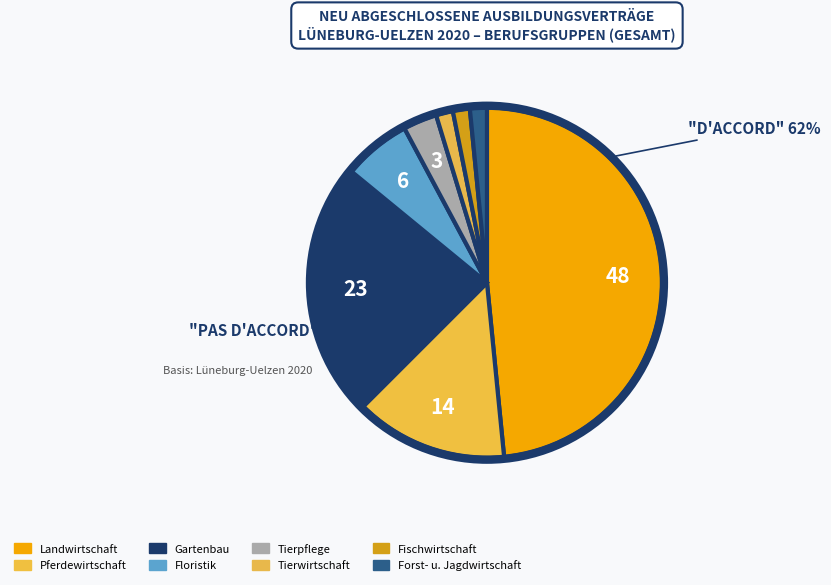

To the nearest percent, what is the average slice percentage?

12%